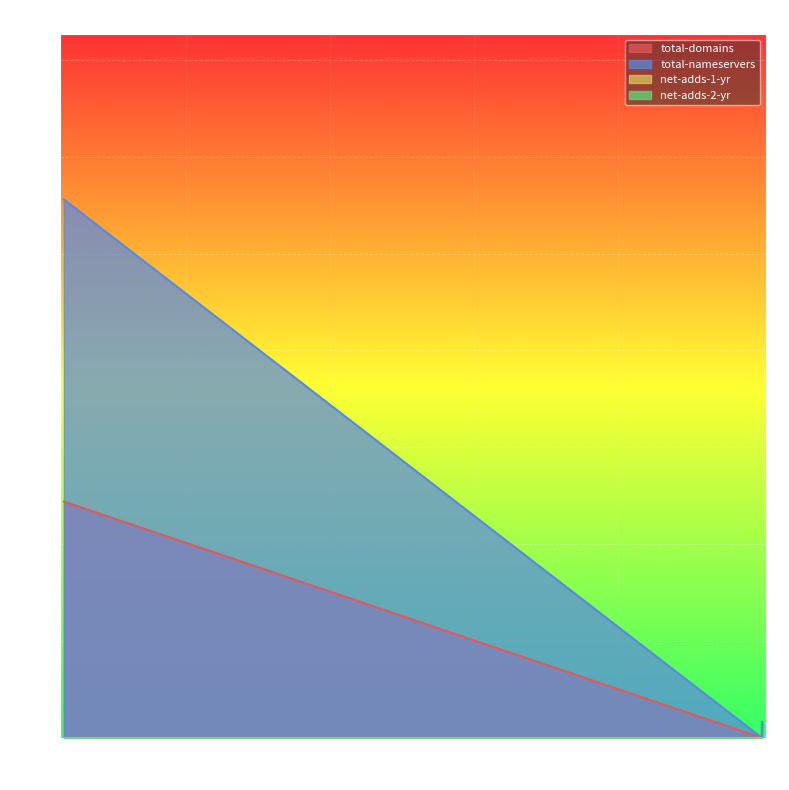

Is it true that total-domains equals -33 at Pre-Delegation Testing Registrar #1?

False